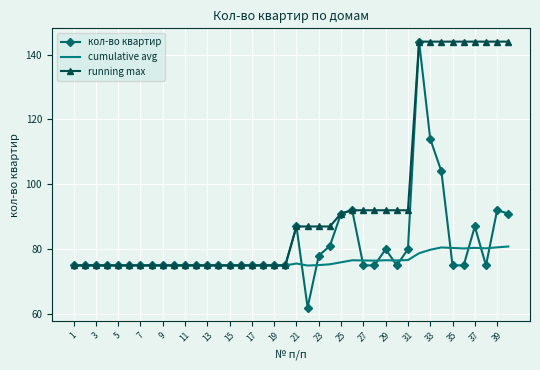

What is the maximum value shown in the chart?

144.0